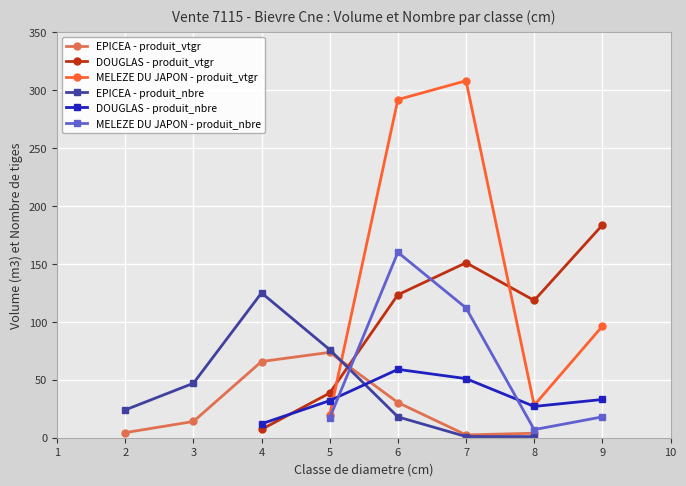

What is the maximum value for EPICEA - produit_vtgr?

73.7